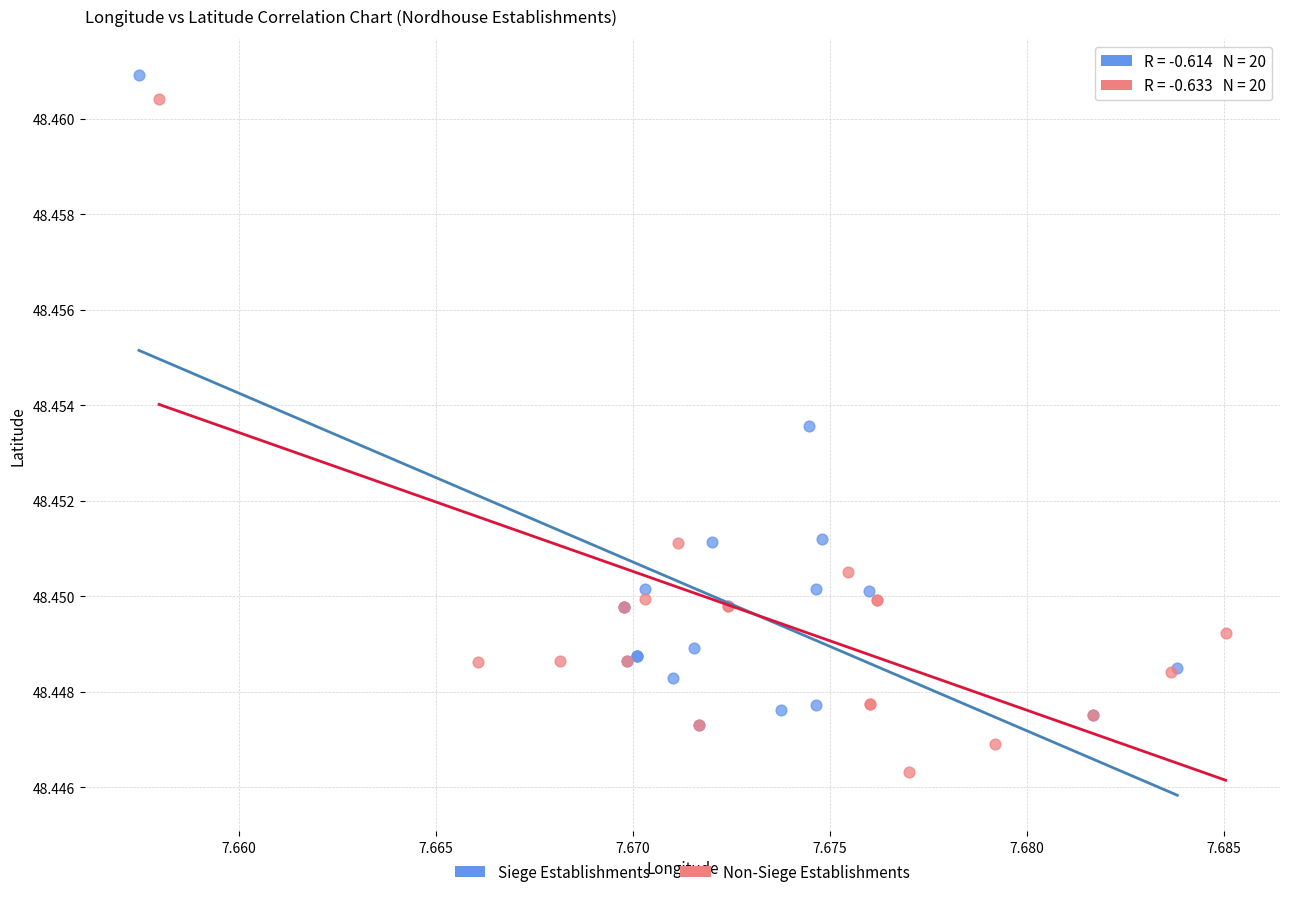

Which series has the largest Y range (max minus min)?

Non-Siege Establishments